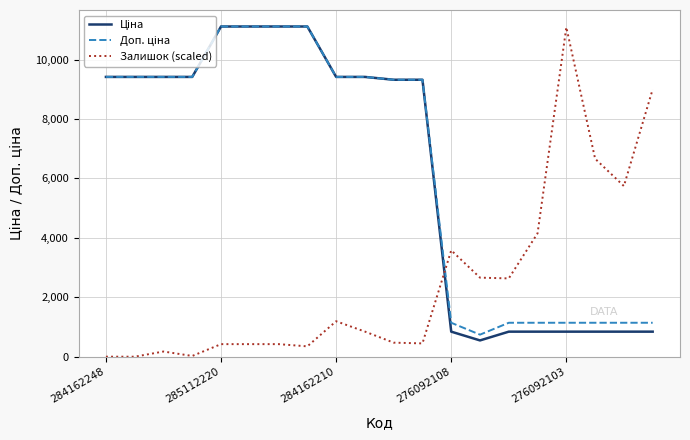

What is the maximum value for Залишок (scaled)?

11088.7